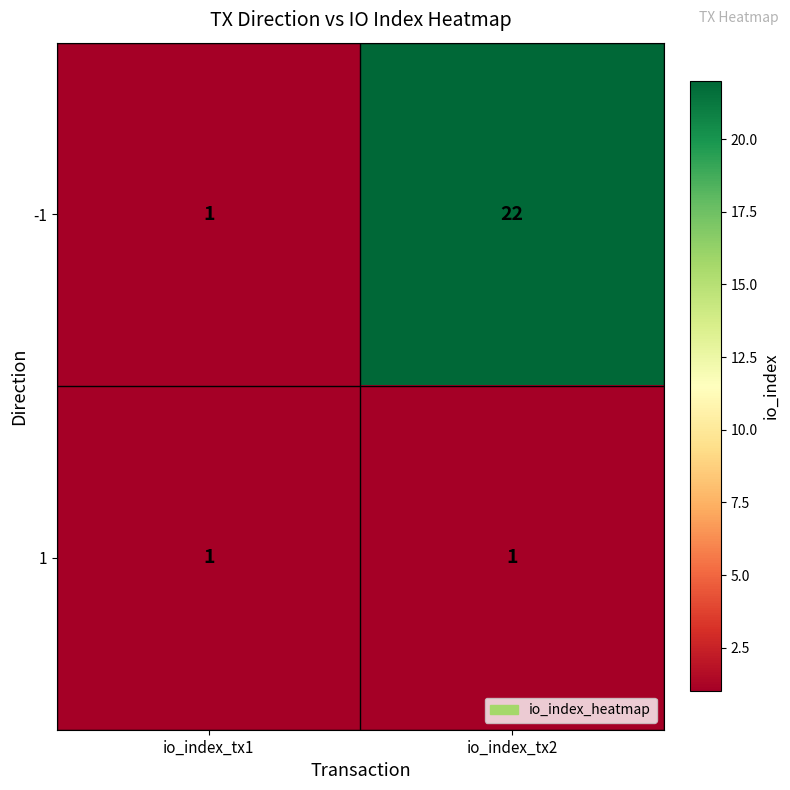

Rank the categories by -1 value from lowest to highest.

io_index_tx1, io_index_tx2